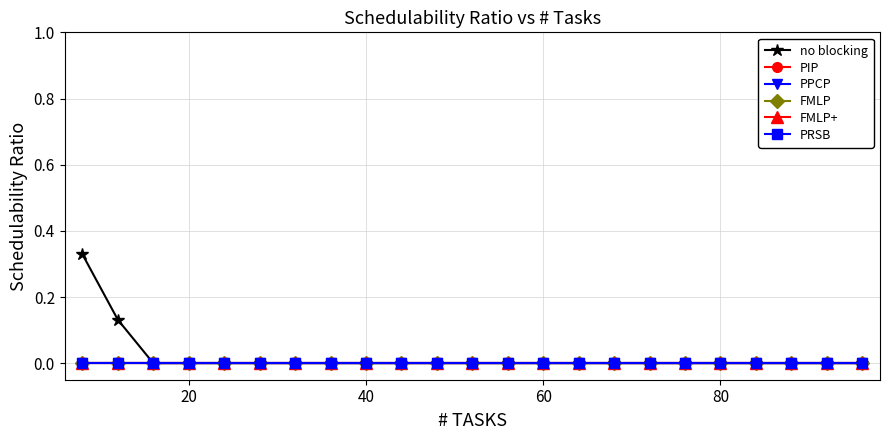

Is this an area chart (filled region under the line)?

No